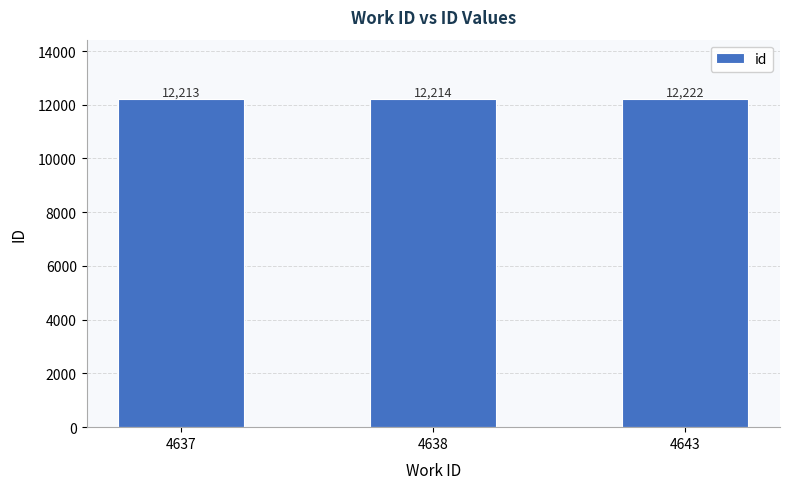

True or false: the data shows 12222 at 4643.

True